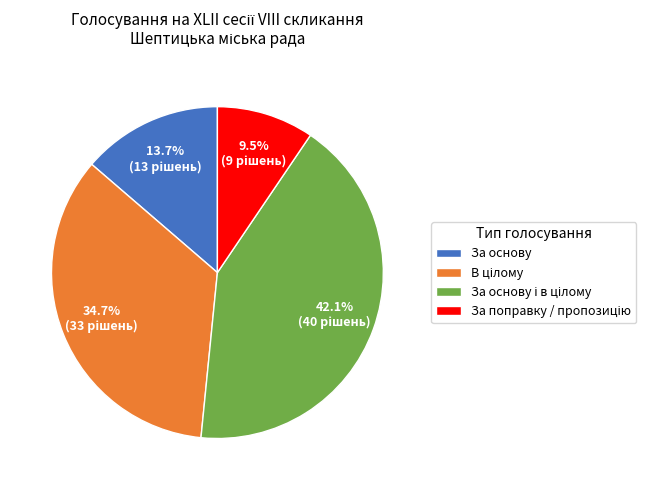

Does any single category account for the majority?

No